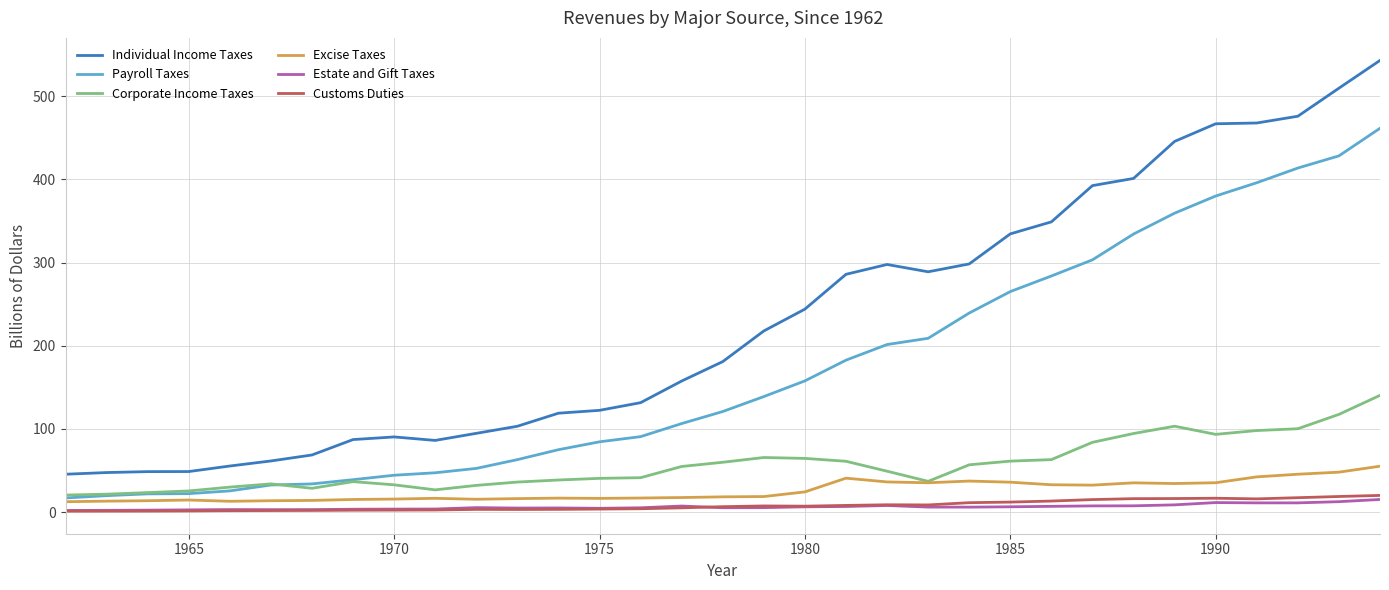

Which series has the largest total across all categories?

Individual Income Taxes